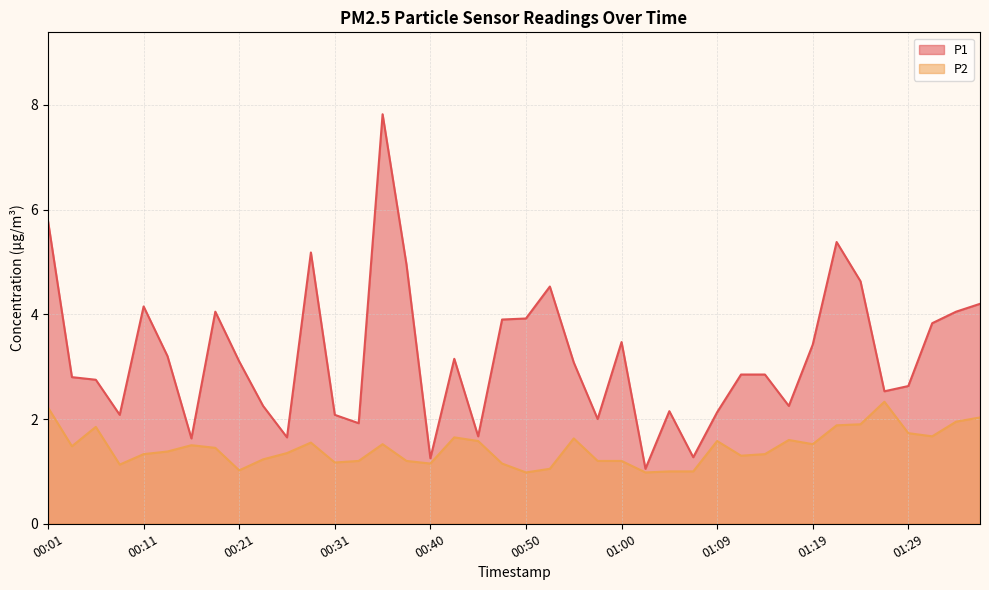

What is the total value across all series at 00:40?

2.4